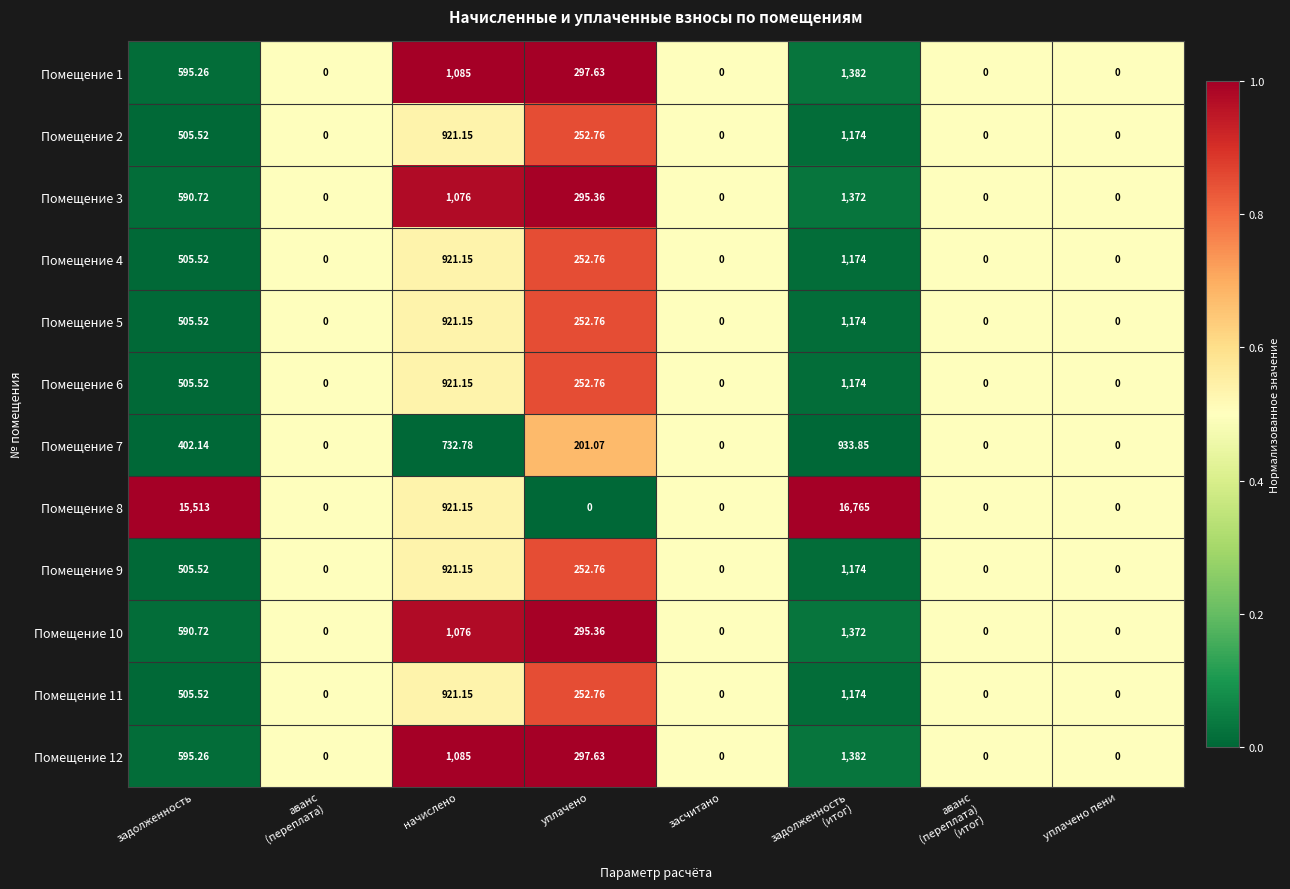

What is the spread (max minus min) of values at начислено?

352.2